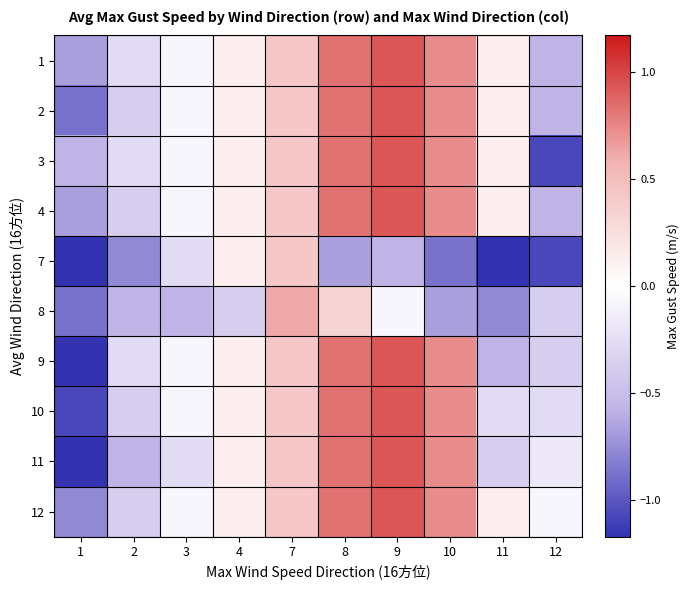

Which label corresponds to the largest value in the chart?

9